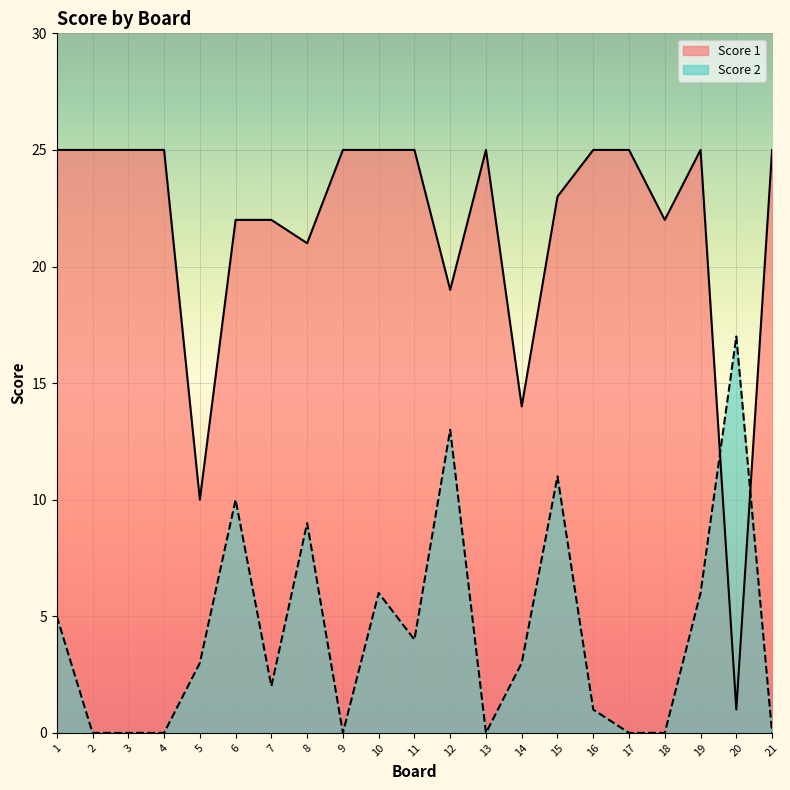

At which category is the sum across all series the highest?

15